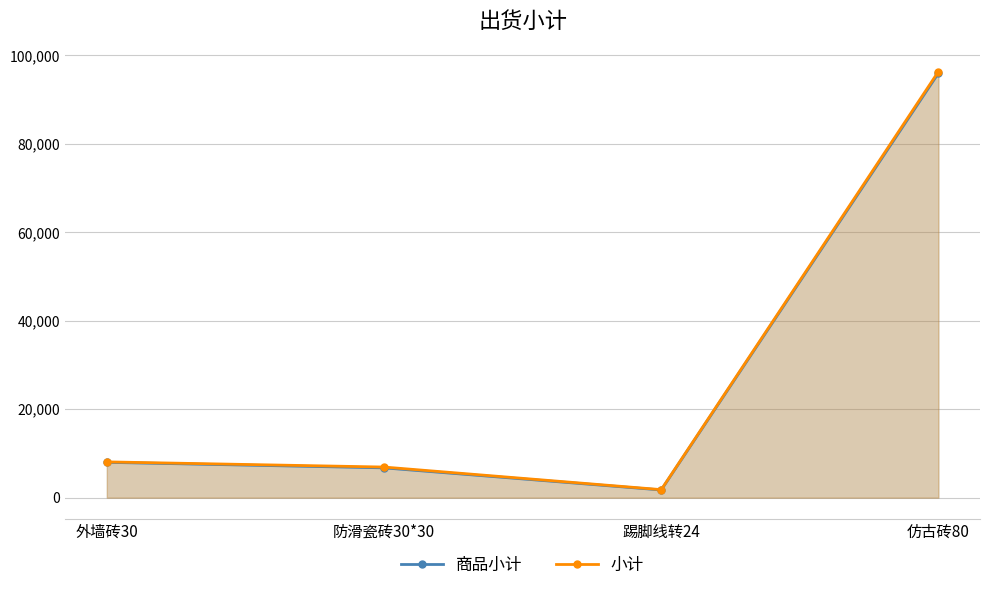

Where is the first local minimum for 商品小计?

踢脚线转24